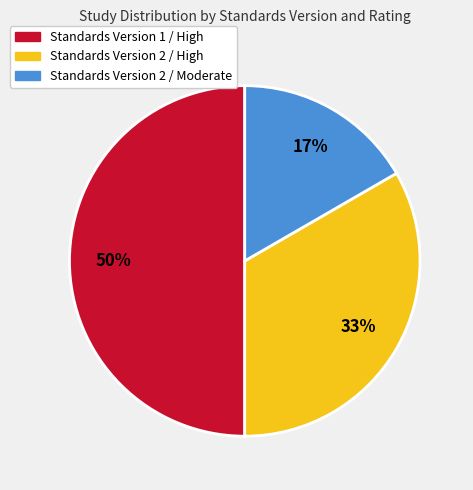

Is it true that Standards Version 1 / High is 58% of the pie?

False